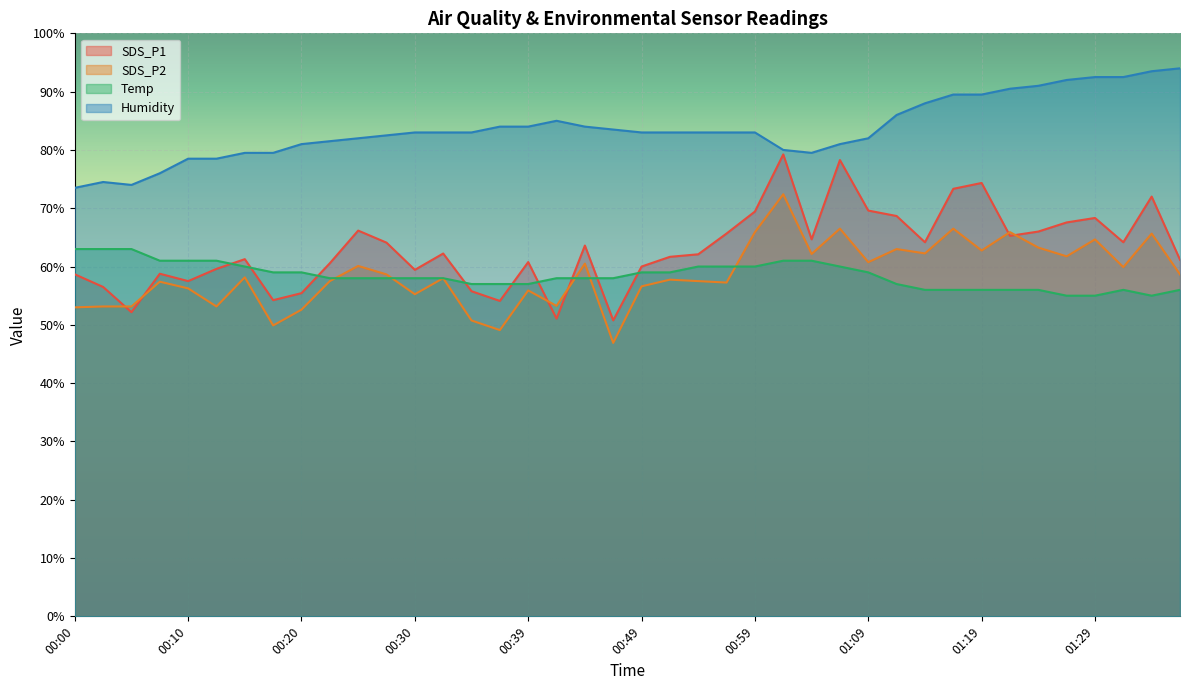

Which series has the largest total across all categories?

Humidity